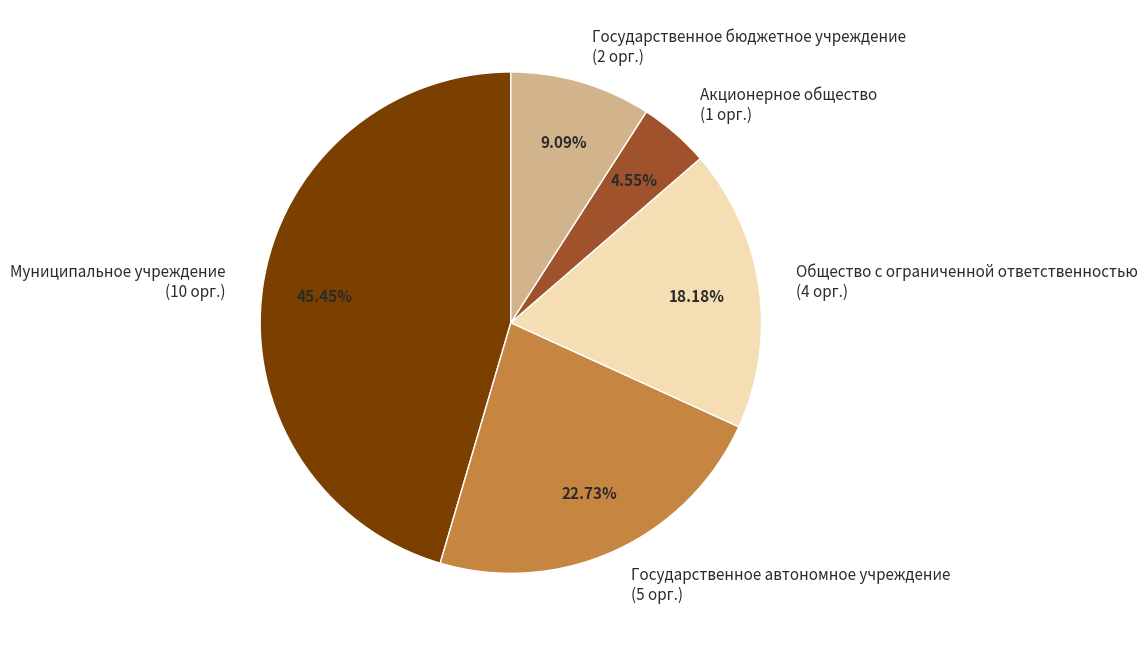

Count the number of slices in the pie.

5